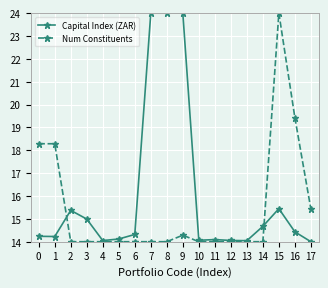

What are all the series names shown in the legend?

Capital Index (ZAR), Num Constituents